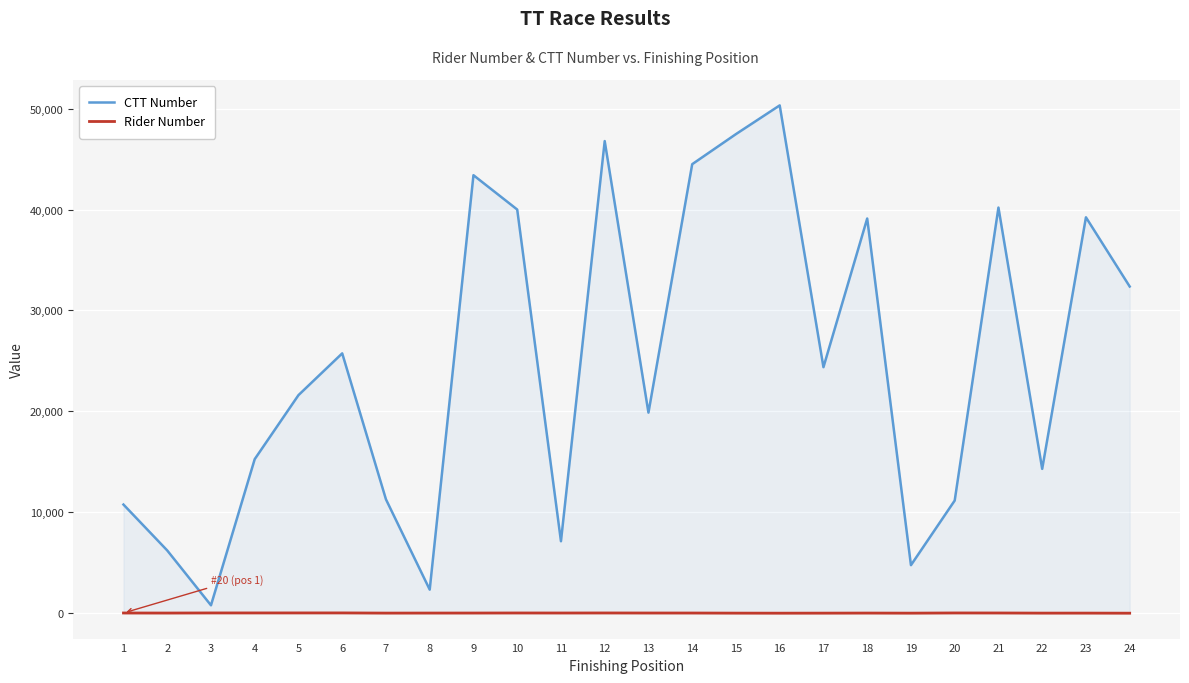

What is the sum of the Rider Number values at 22 and 16?

10